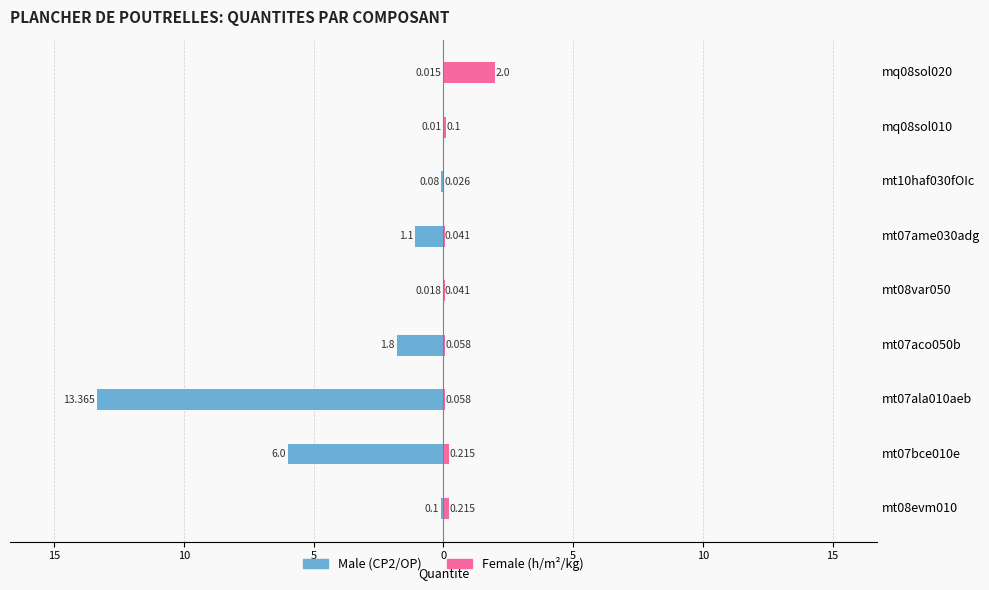

How many bars are there in each group?

2